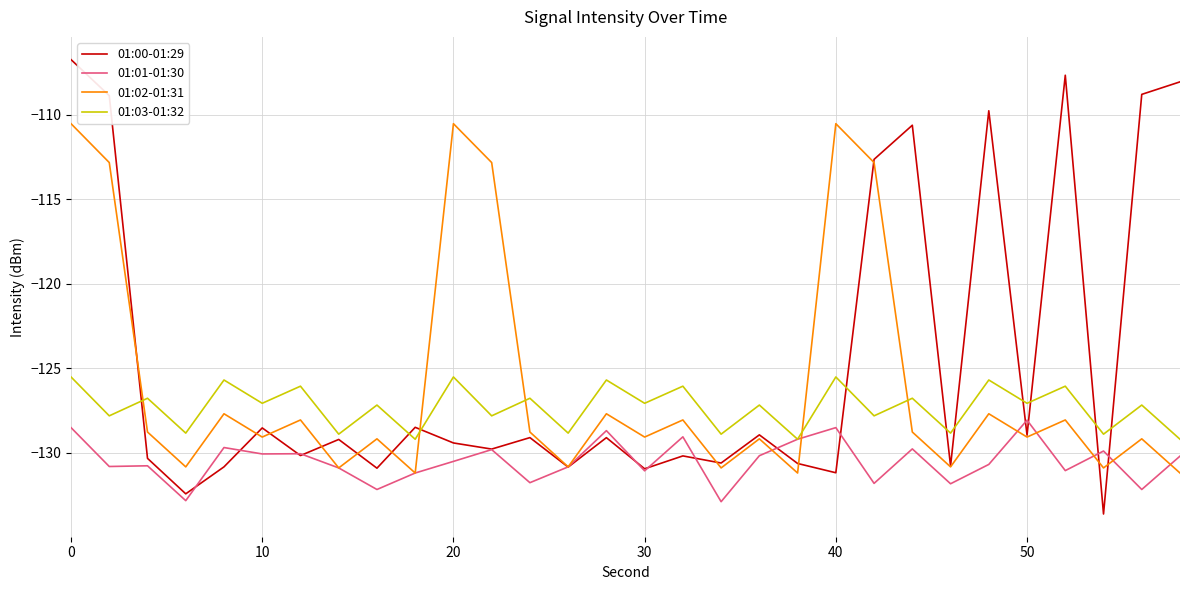

How many lines are shown in the chart?

4